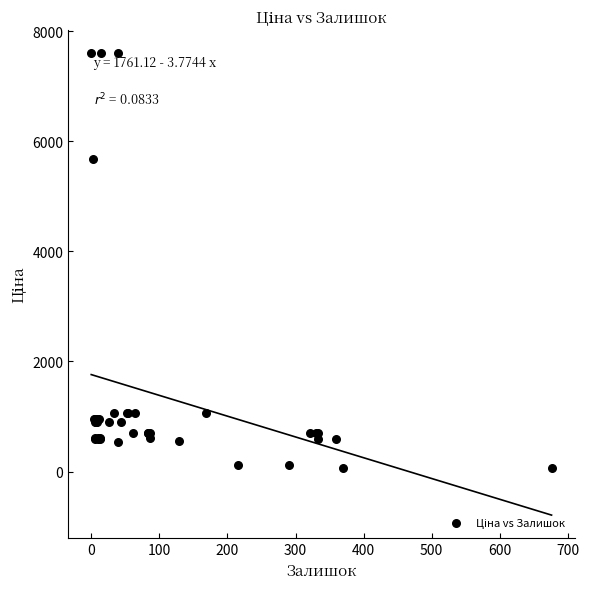

What Y value in the scatter plot is closest to 3826?

5673.8